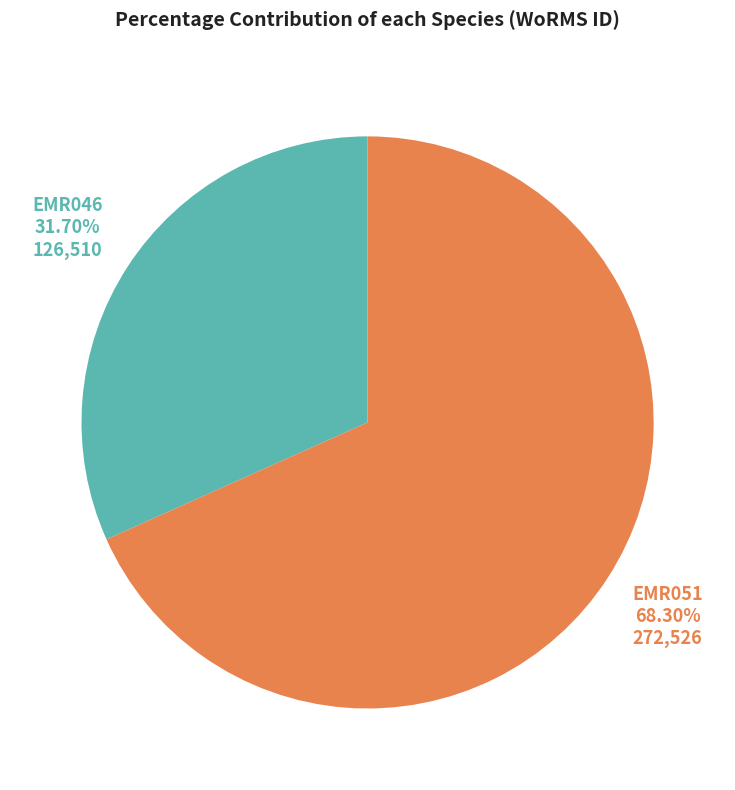

Which category has the smallest portion of the pie?

EMR046